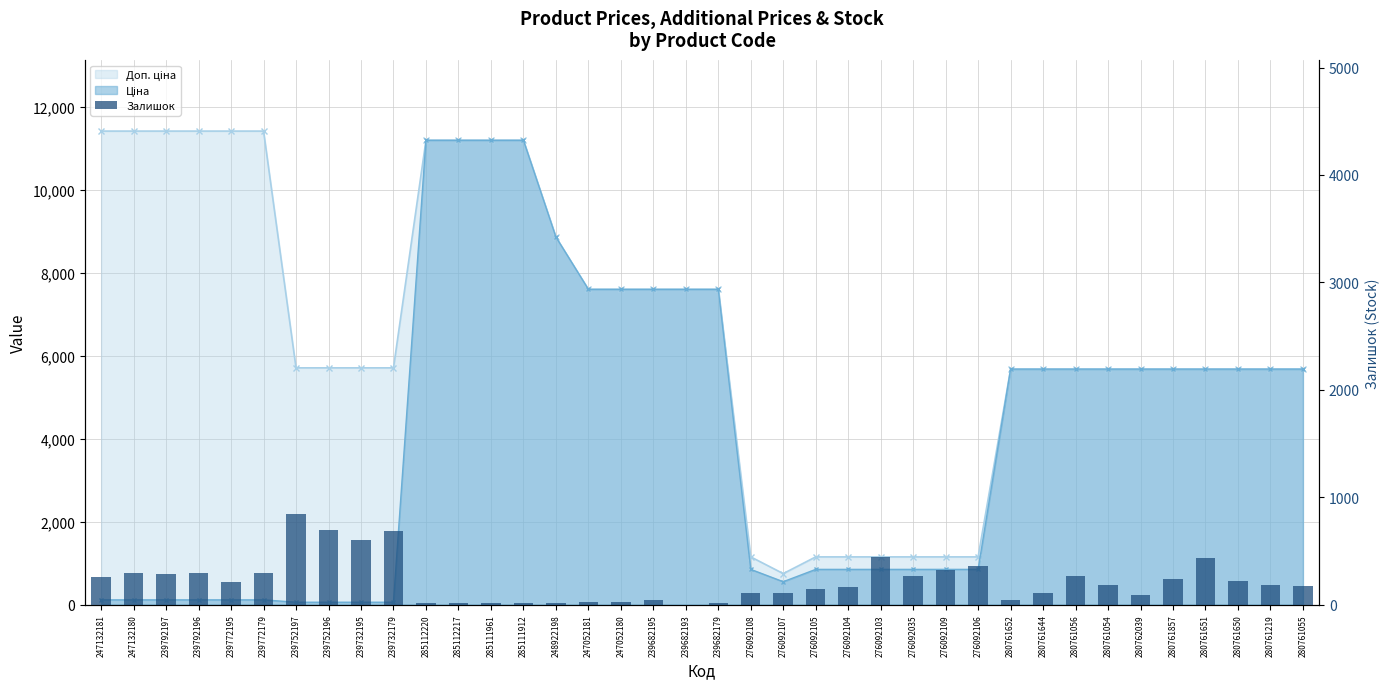

The chart shows a value of 16 at 239682179. True or false?

True